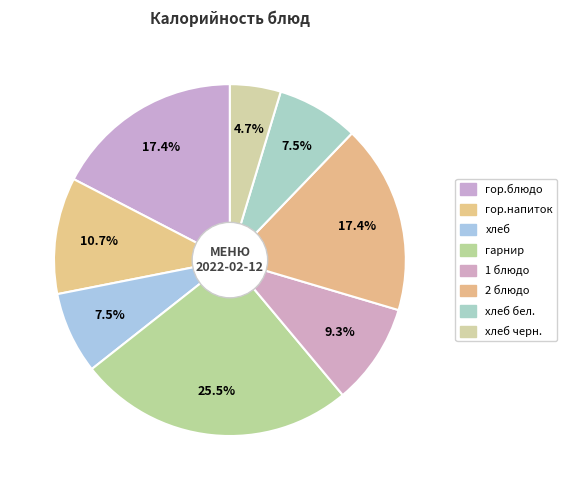

How many segments does this pie chart have?

8